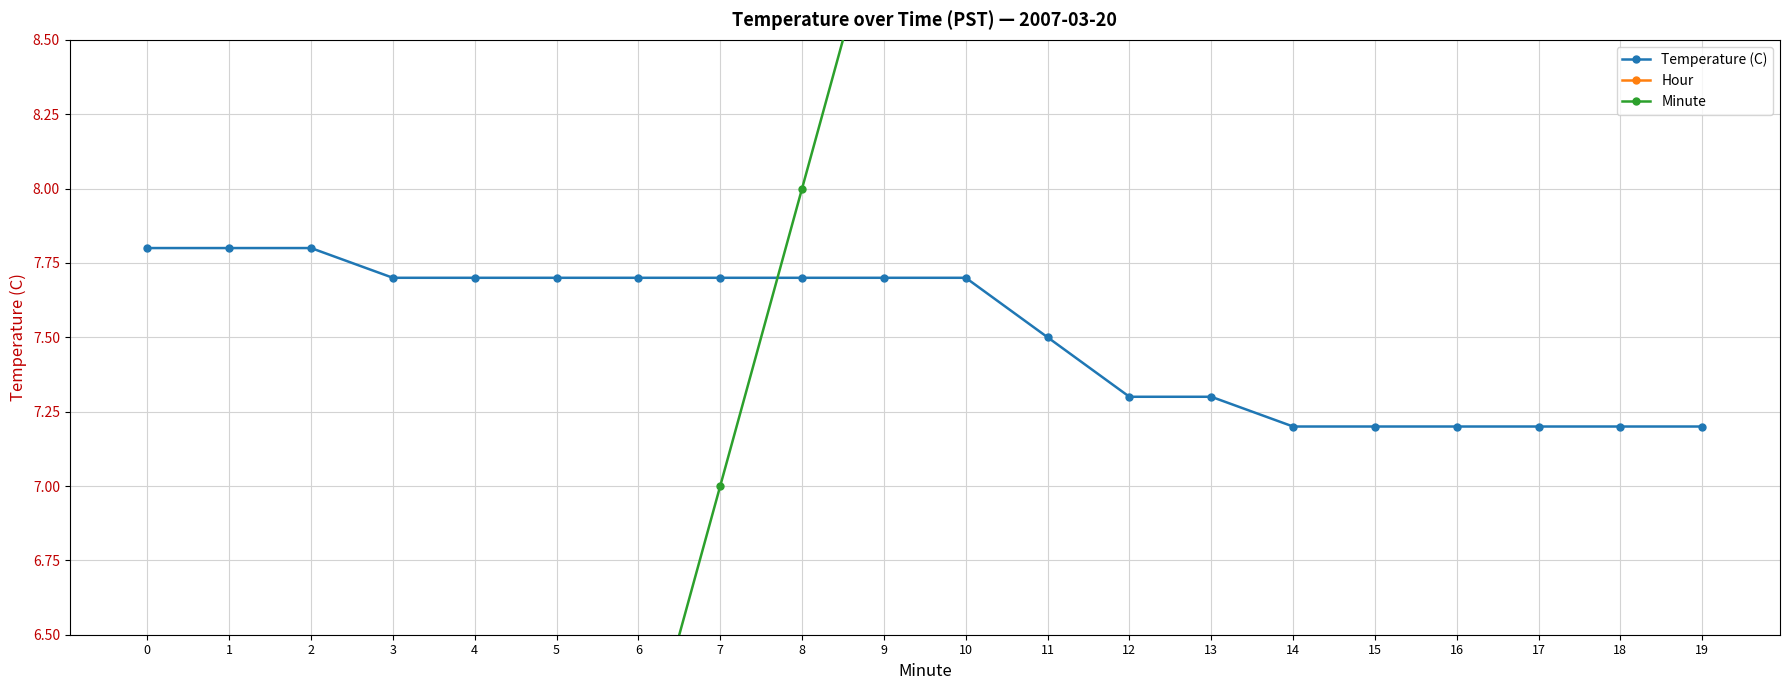

What is the difference between the maximum and minimum values in the Minute series?

19.0